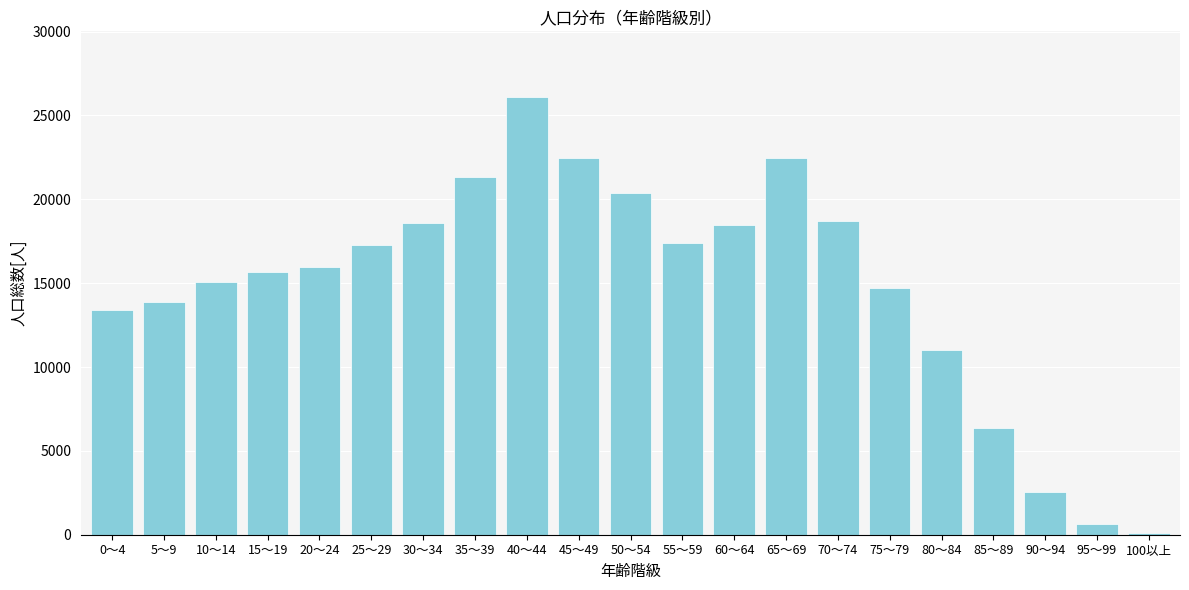

Is it true that the value at 45～49 is 32050?

False